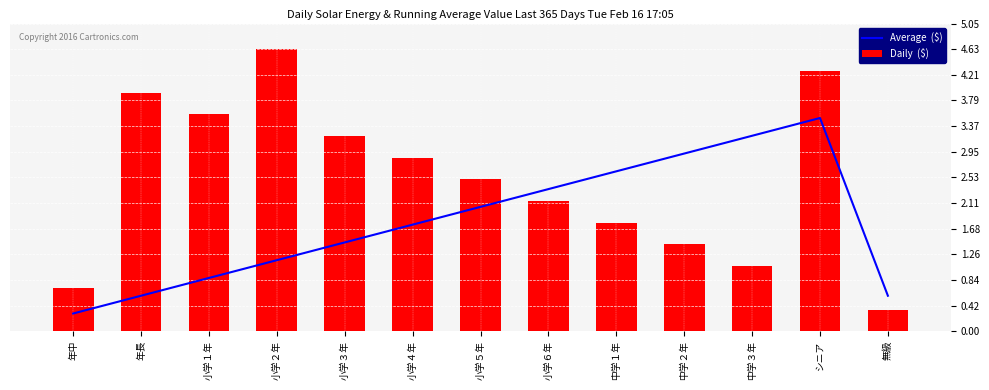

What is the value of the Average  ($) bar at the 4th from the left?

1.2